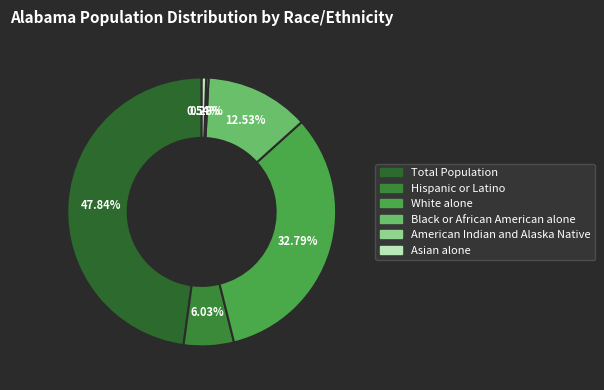

Is there a majority slice in this chart?

No